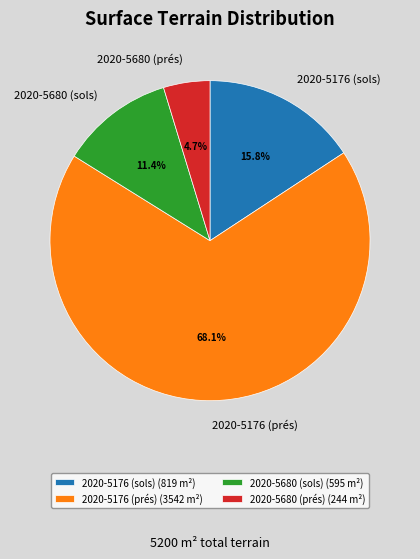

Is the sum of 2020-5680 (sols) and 2020-5680 (prés) greater than half?

No